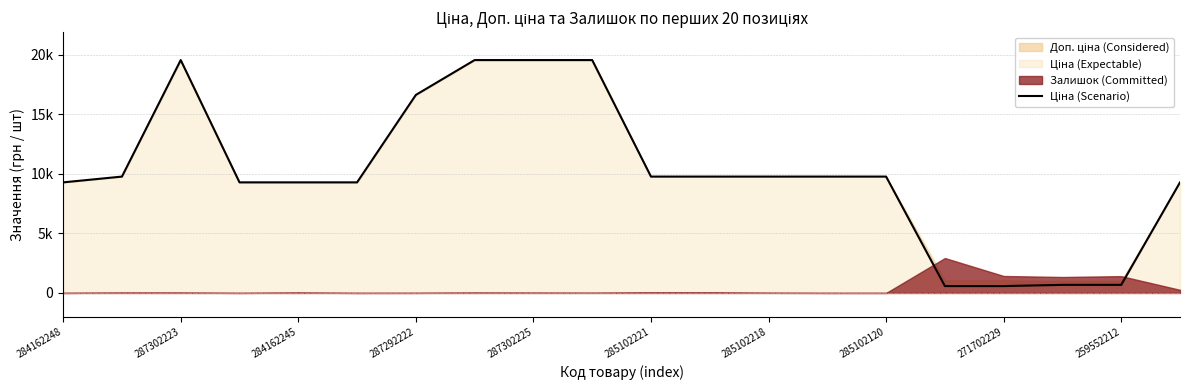

What is the greatest value displayed?

19564.9